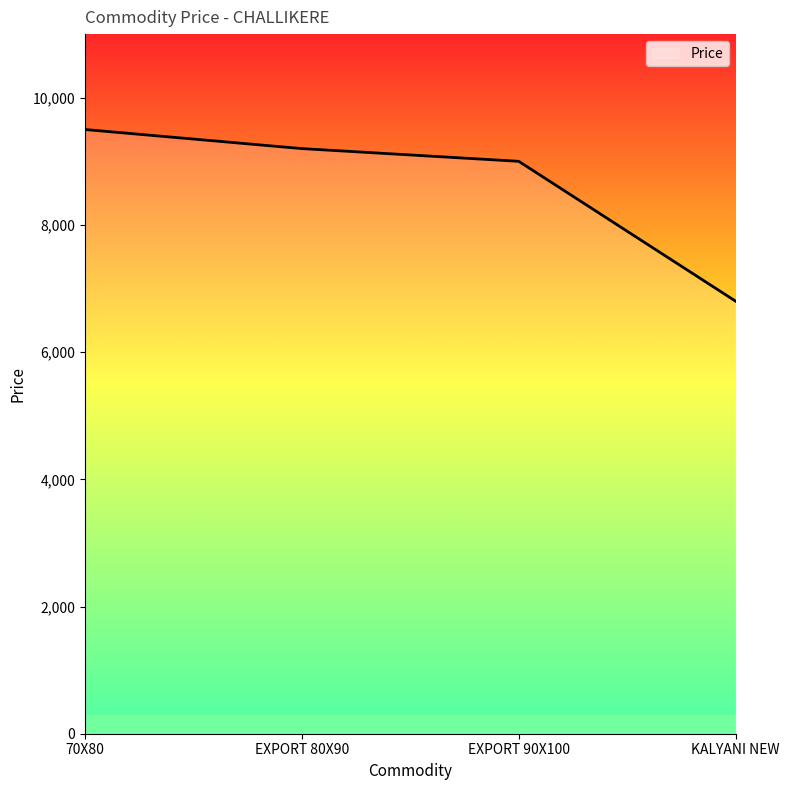

What is the ratio of the value at KALYANI NEW to the value at EXPORT 90X100?

0.8